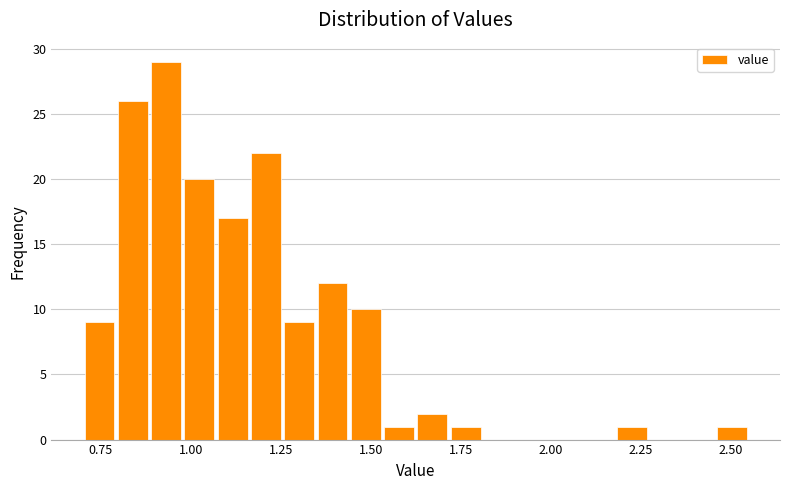

Around what value on the x-axis is the tallest bar? Give the approximate position of its centre, as read against the axis.

0.95